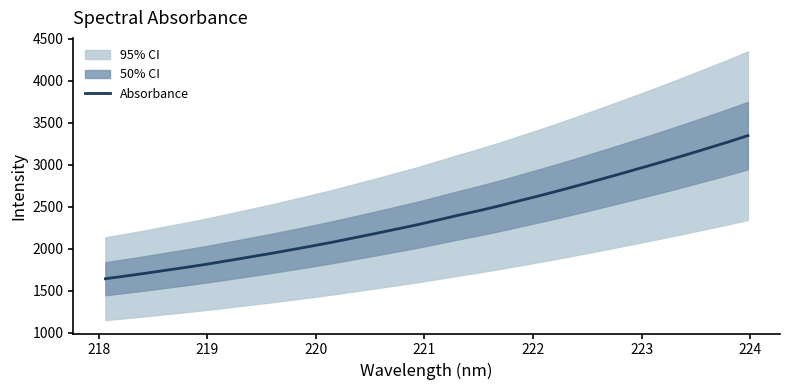

Does the chart have visible grid lines?

No